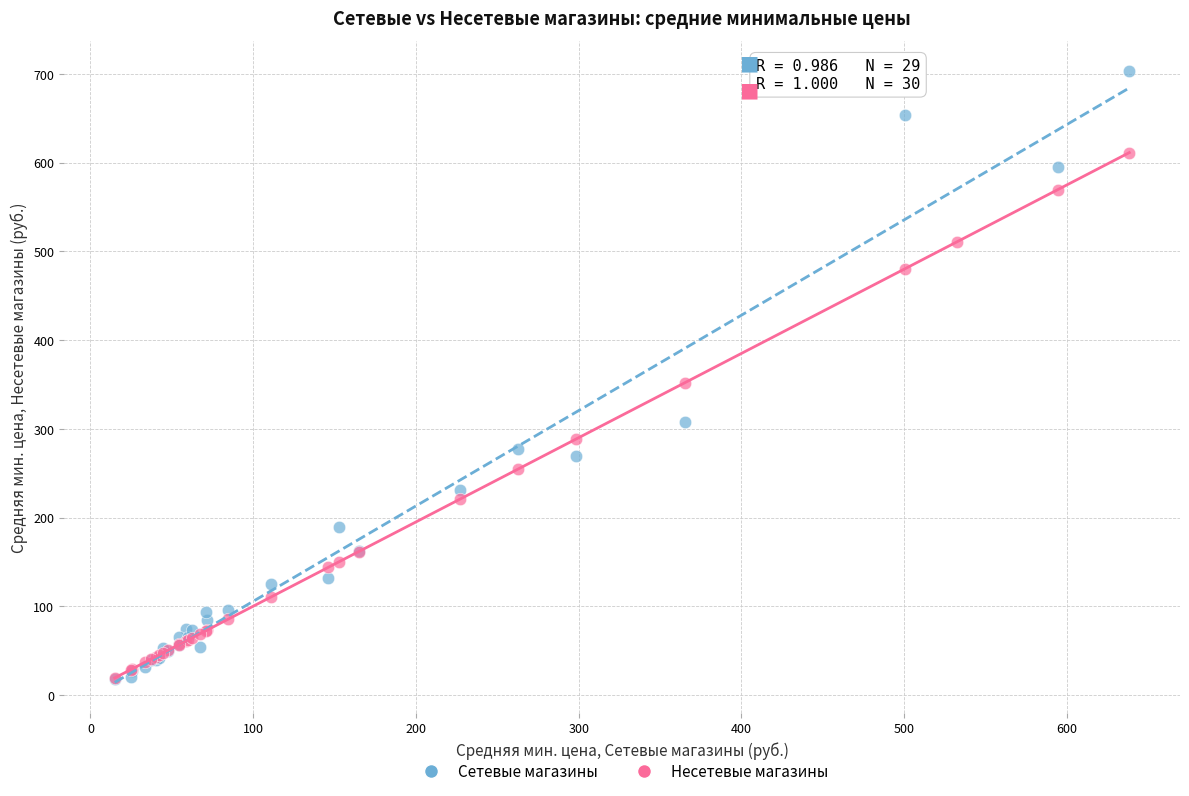

Which series contains the highest Y value?

Сетевые магазины